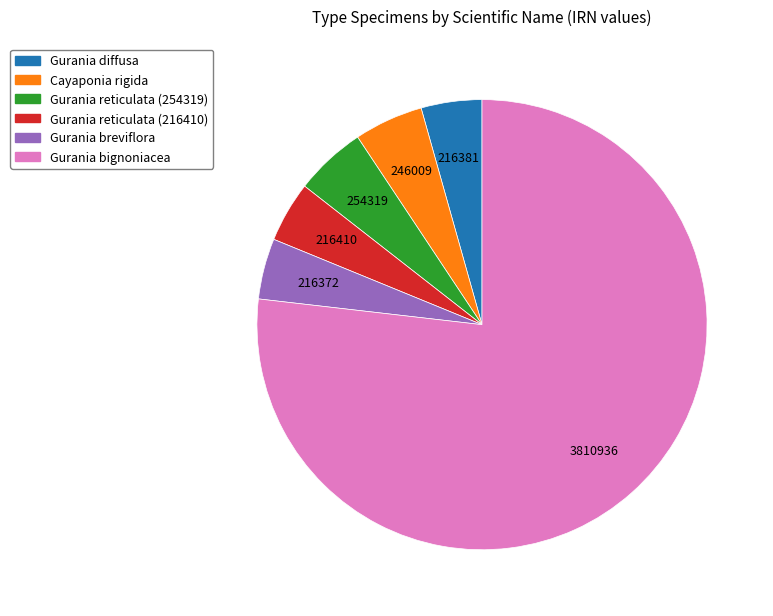

Combined, do Cayaponia rigida and Gurania breviflora account for over 50%?

No